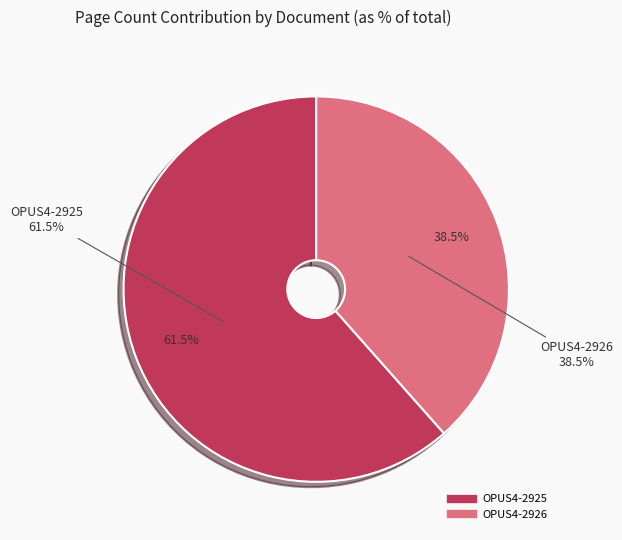

True or false: OPUS4-2925 accounts for 69% of the total.

False